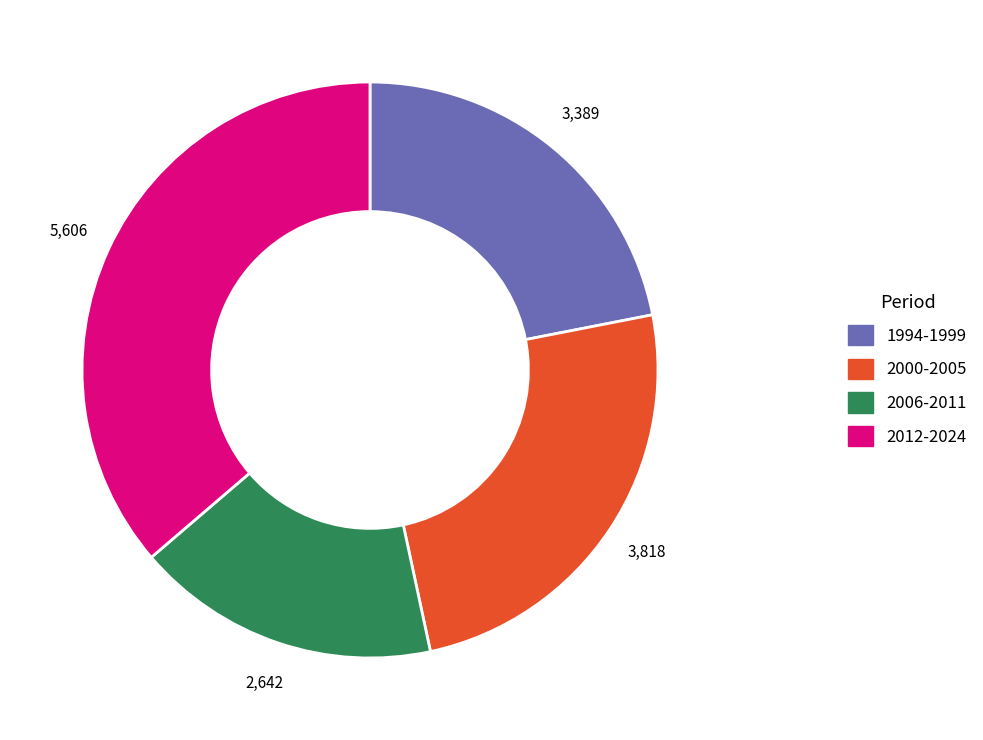

Is it true that 2000-2005 is 37% of the pie?

False